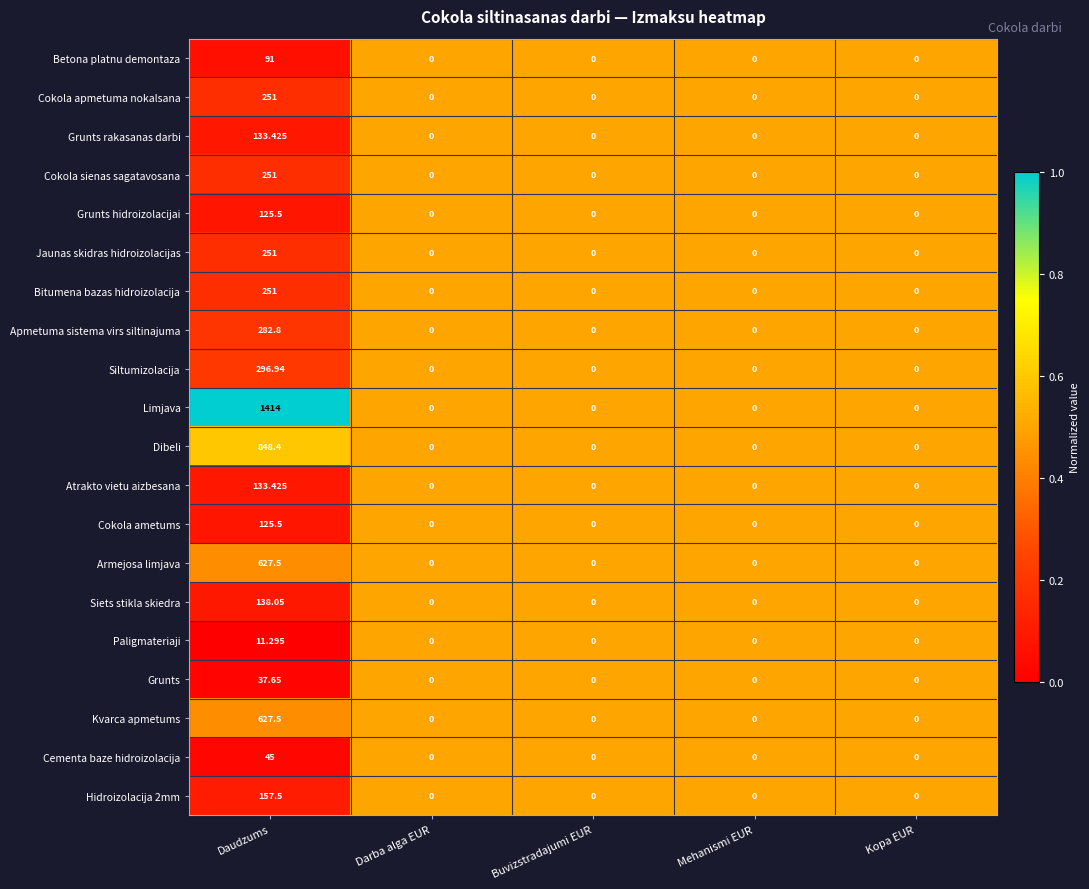

Is the value of Paligmateriaji at Kopa EUR greater than the value of Atrakto vietu aizbesana at Daudzums?

No